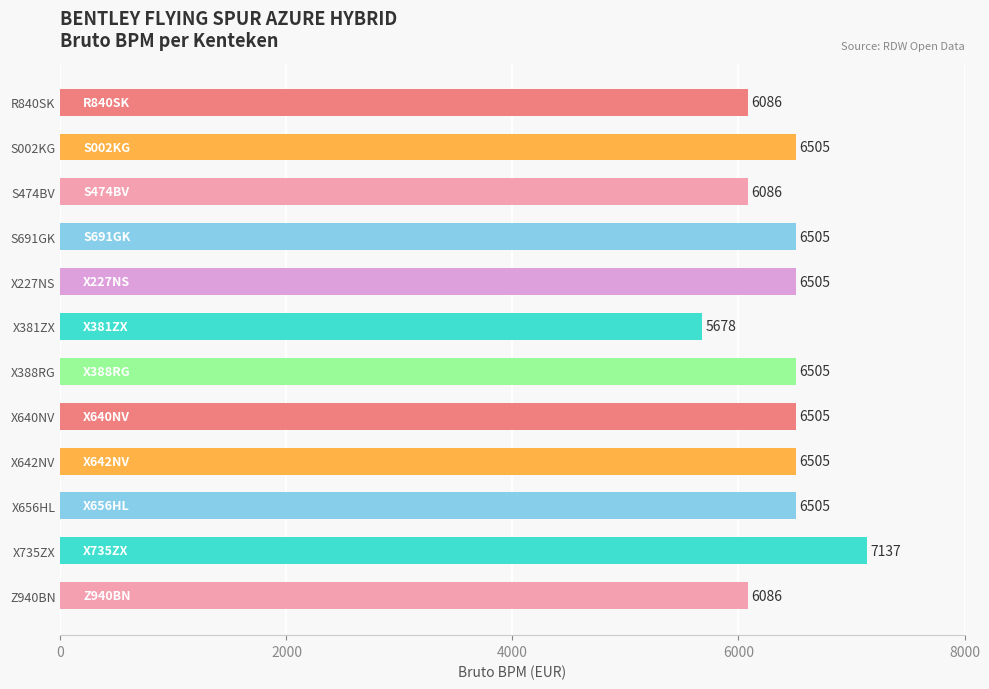

Approximately how many times larger is the value at R840SK compared to X656HL?

0.9